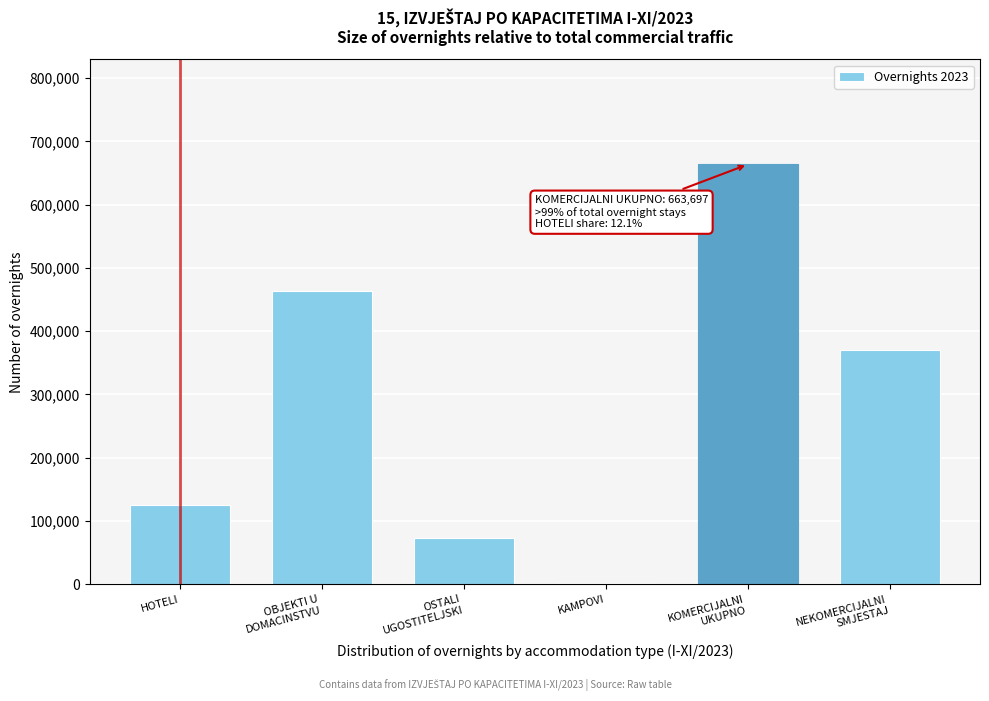

True or false: the data shows 125228 at HOTELI.

True